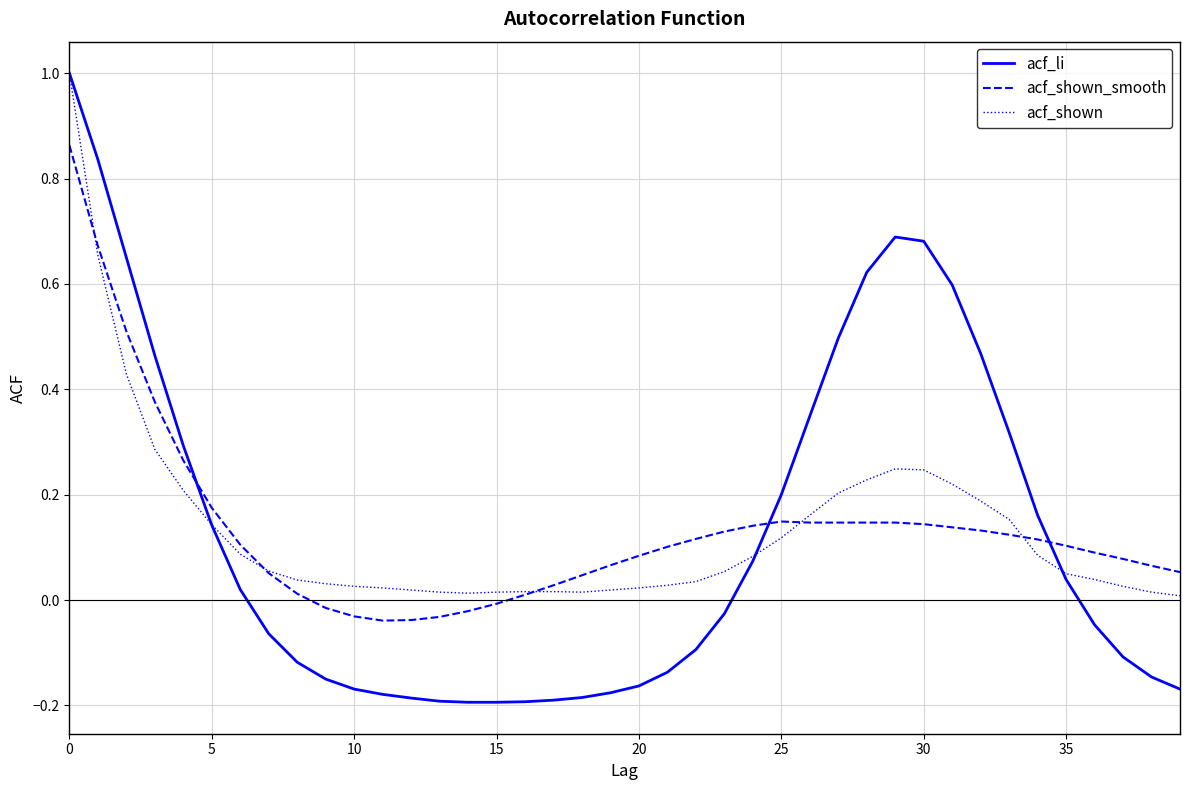

Which series ends up on top after the final intersection of acf_li and acf_shown_smooth?

acf_shown_smooth